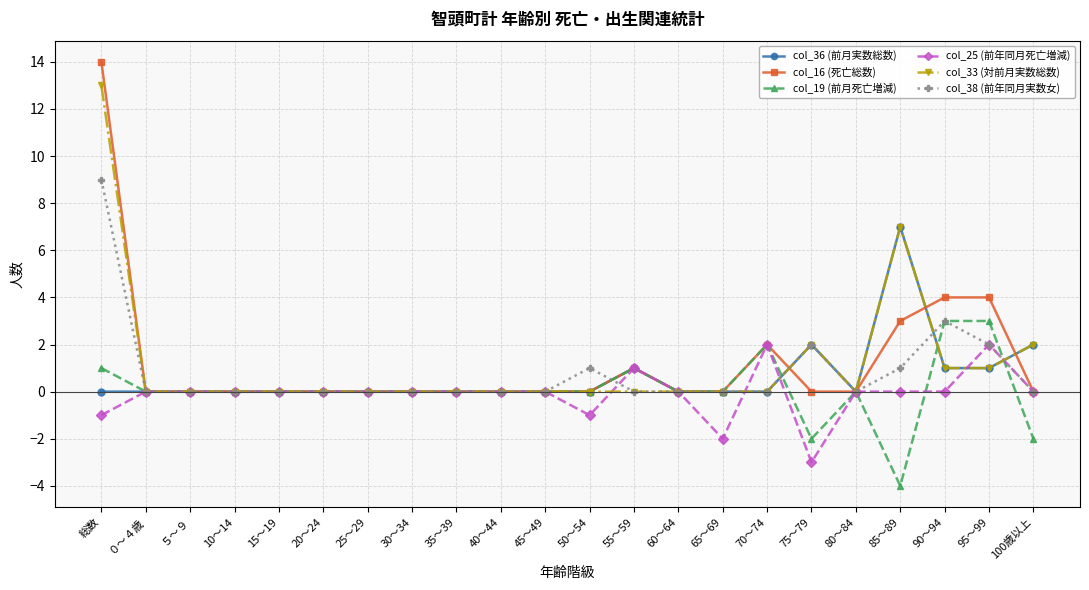

What is the spread (max minus min) of values at 70～74?

2